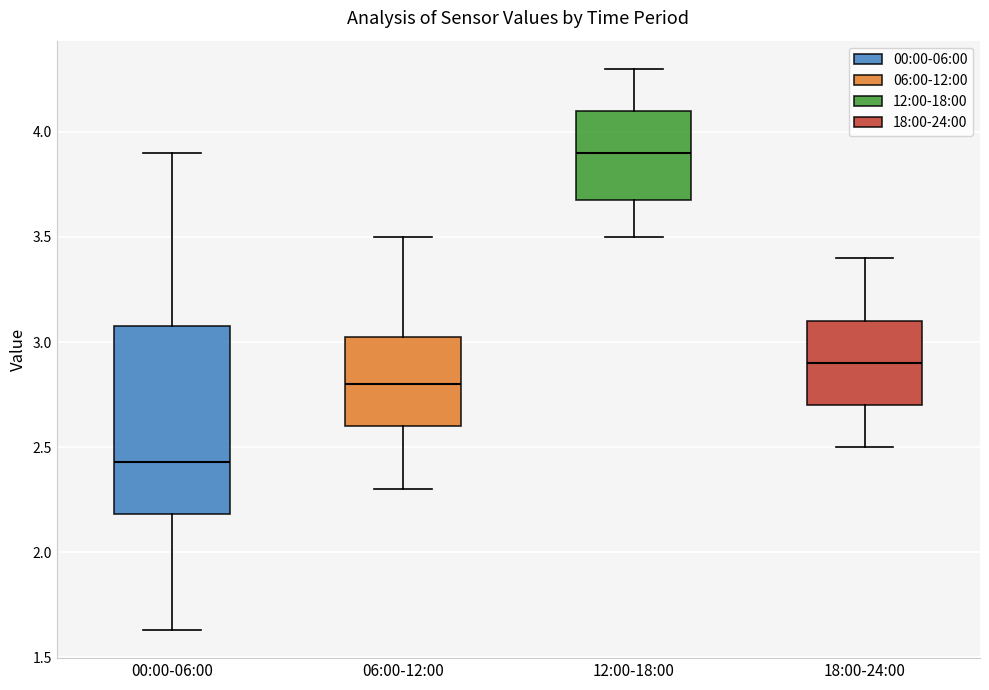

Reading left to right, read every box against the y-axis: the position of its median line, the range the box covers, and the ends of its whiskers. The values are not printed on the chart, so give them approximately, as read against the axis.

00:00-06:00: median 2.45, box 2.20 to 3.10, whiskers 1.65 to 3.90
06:00-12:00: median 2.80, box 2.60 to 3.05, whiskers 2.30 to 3.50
12:00-18:00: median 3.90, box 3.70 to 4.10, whiskers 3.50 to 4.30
18:00-24:00: median 2.90, box 2.70 to 3.10, whiskers 2.50 to 3.40